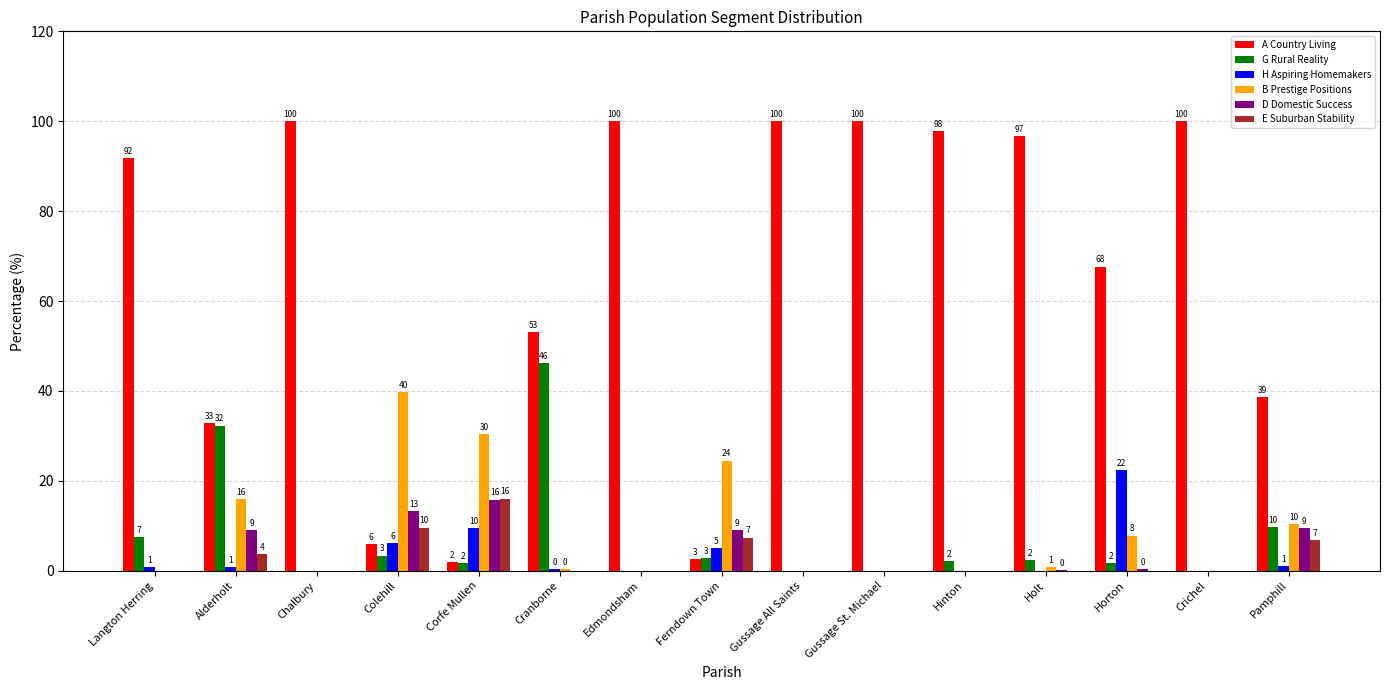

What is the total value across all series at Corfe Mullen?

75.4